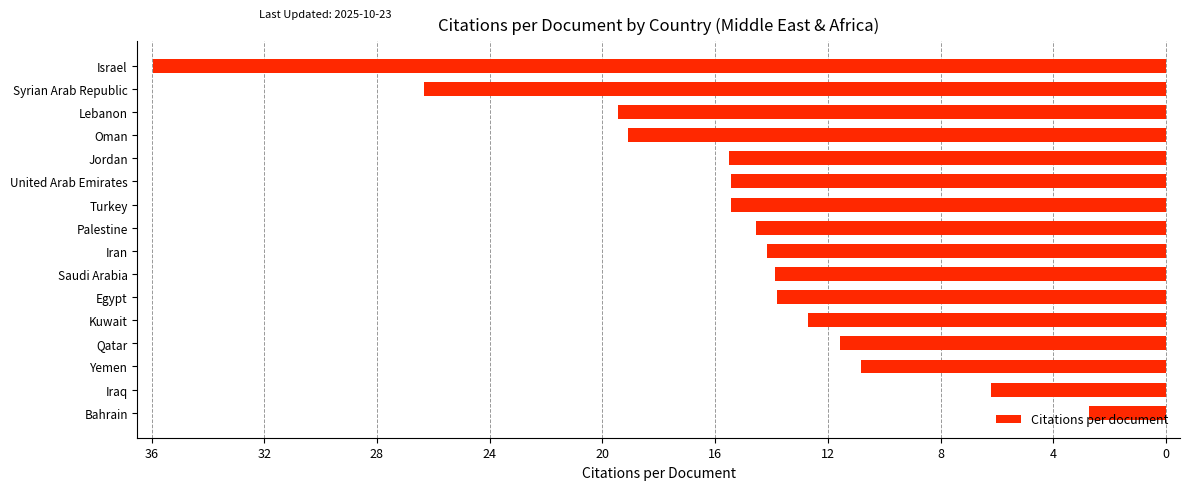

Does the chart contain any negative values?

Yes